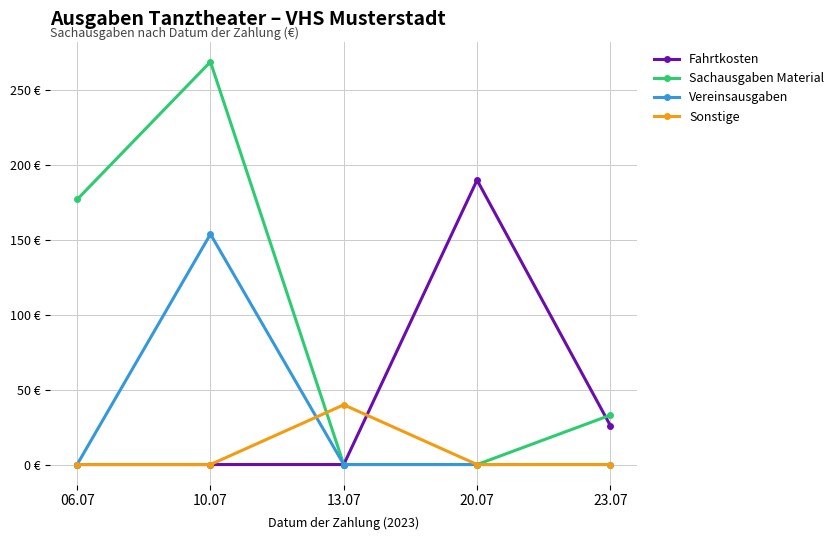

What are all the series names shown in the legend?

Fahrtkosten, Sachausgaben Material, Vereinsausgaben, Sonstige